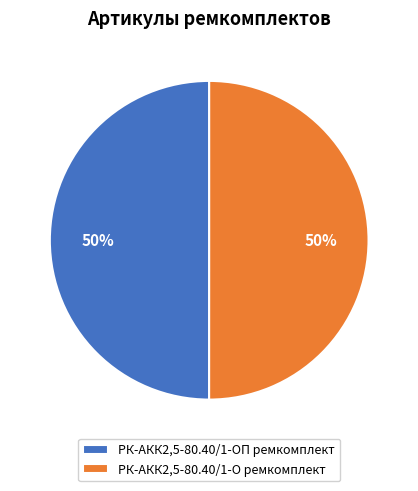

To the nearest percent, what is the average slice percentage?

50%